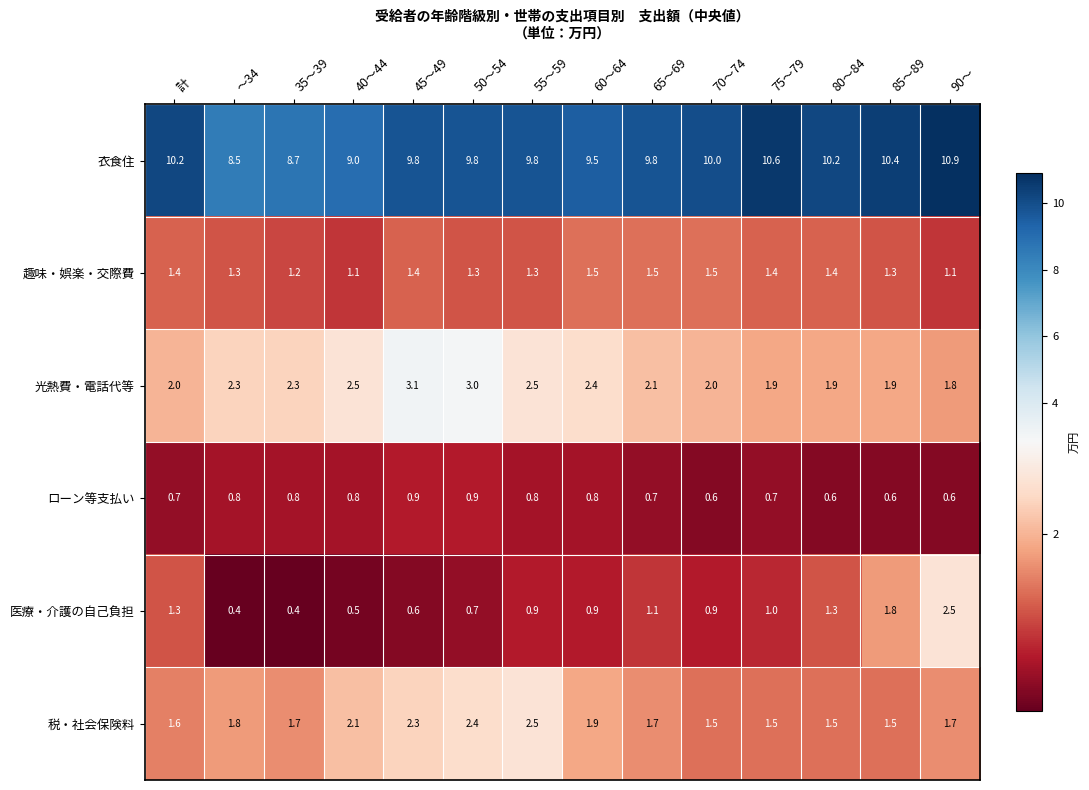

What is the sum of the 衣食住 values at 90～ and 70～74?

20.9